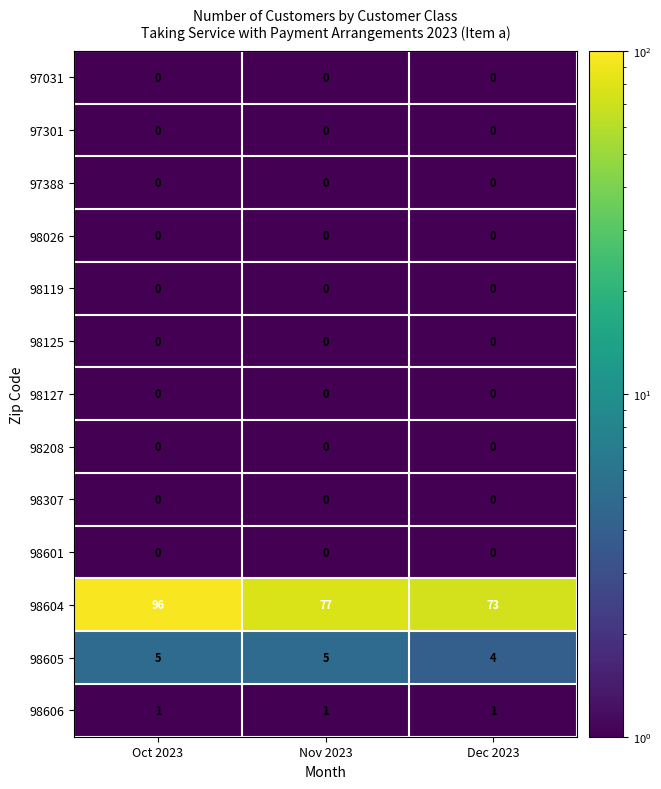

Which series has the widest spread of values?

98604